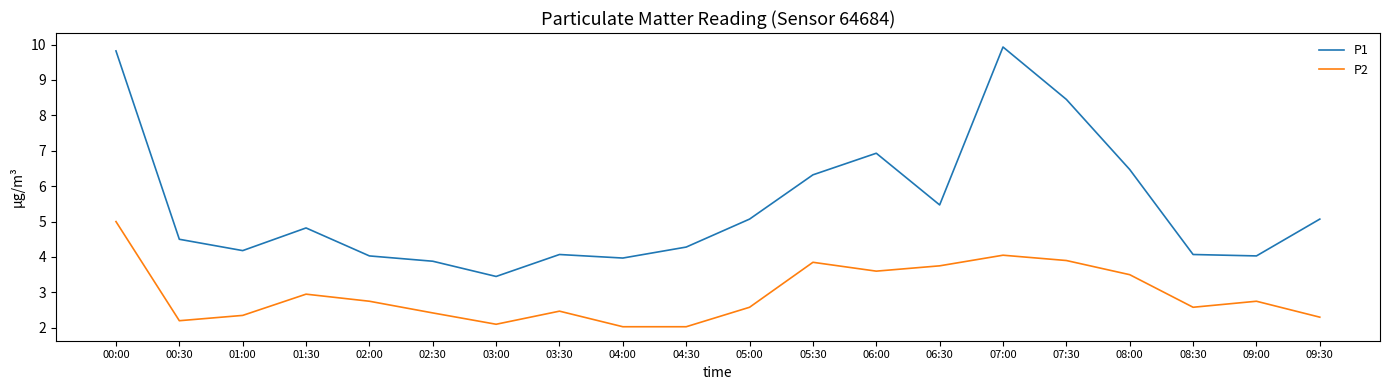

Does the chart display data point markers on the line(s)?

No